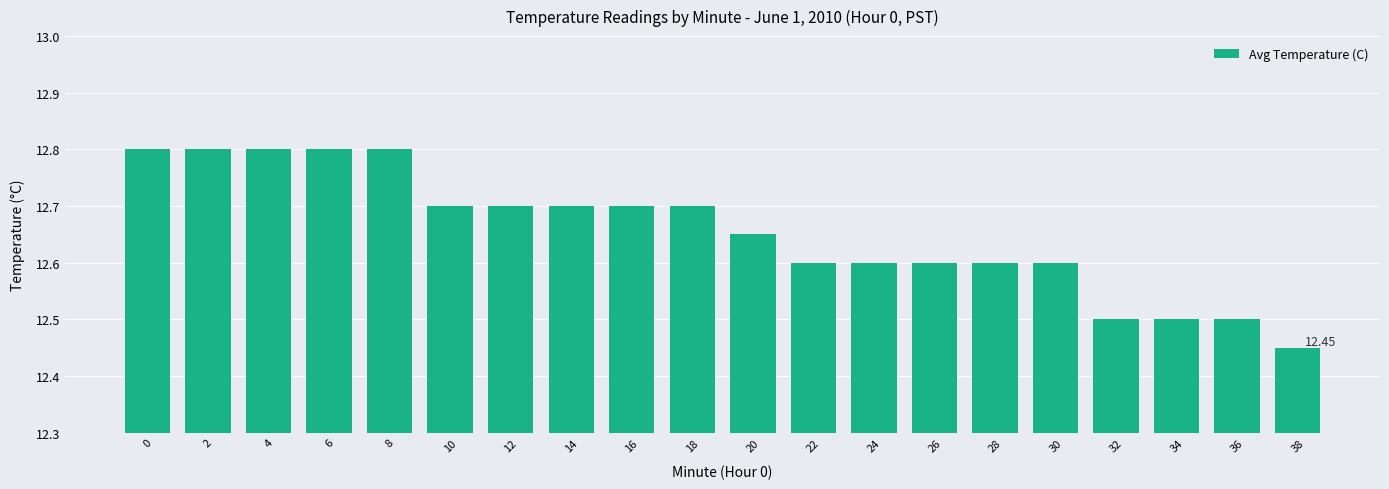

What is the greatest value displayed?

12.8